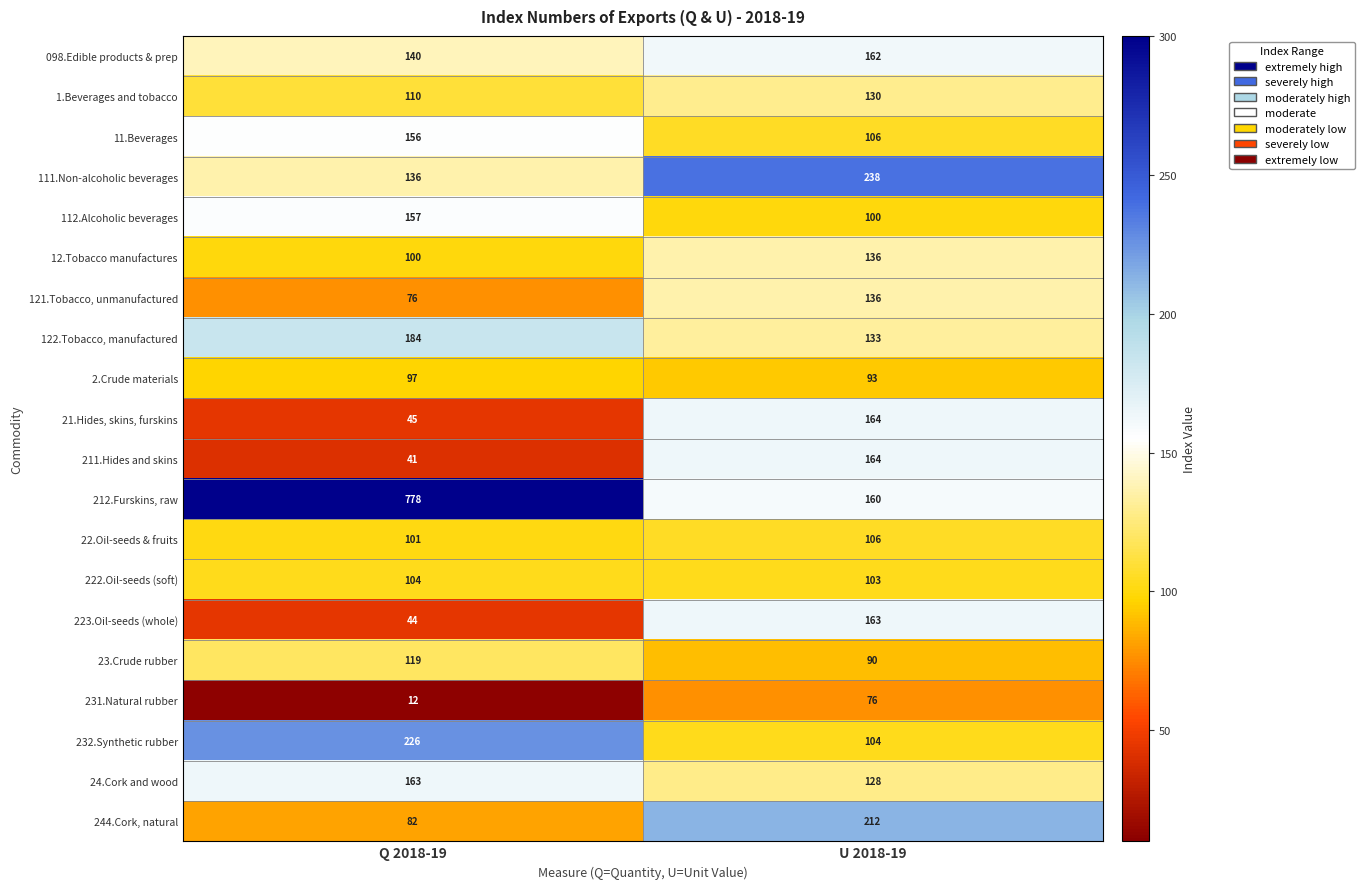

What is the sum of all 111.Non-alcoholic beverages values?

374